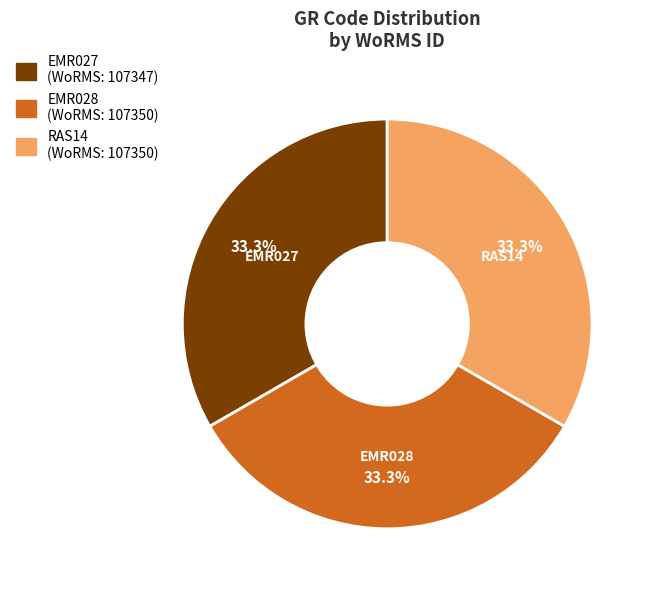

What is the ratio of the value at EMR027 to the value at EMR028?

1.0